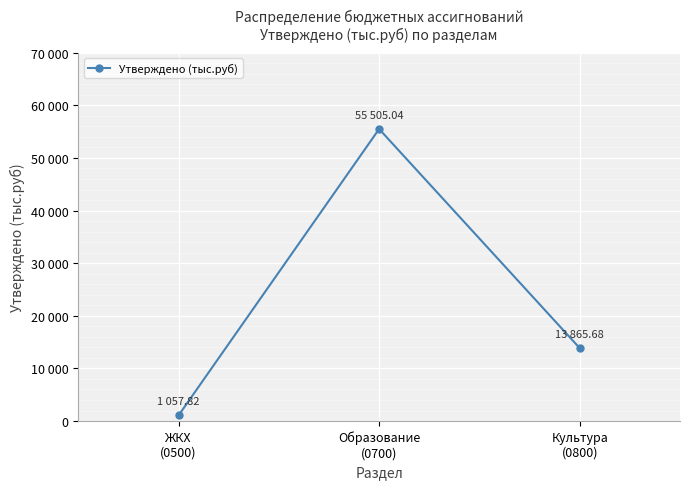

What is the label of the 1st point from the left?

ЖКХ
(0500)